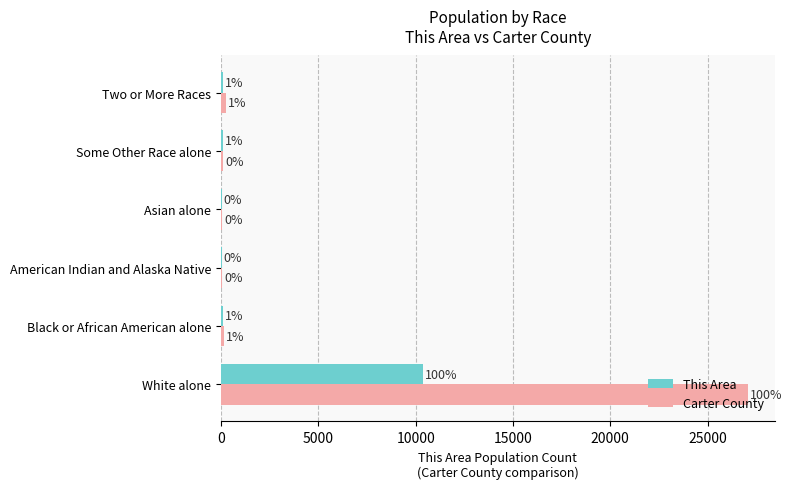

Reading left to right, extract all data points from this chart.

This Area: 10379	117	22	33	83	101
Carter County: 27101	147	67	51	110	239